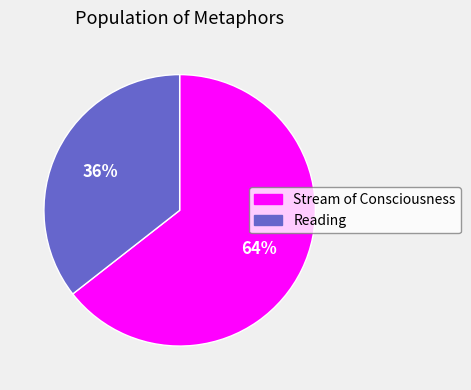

Is the sum of Stream of Consciousness and Reading greater than half?

Yes